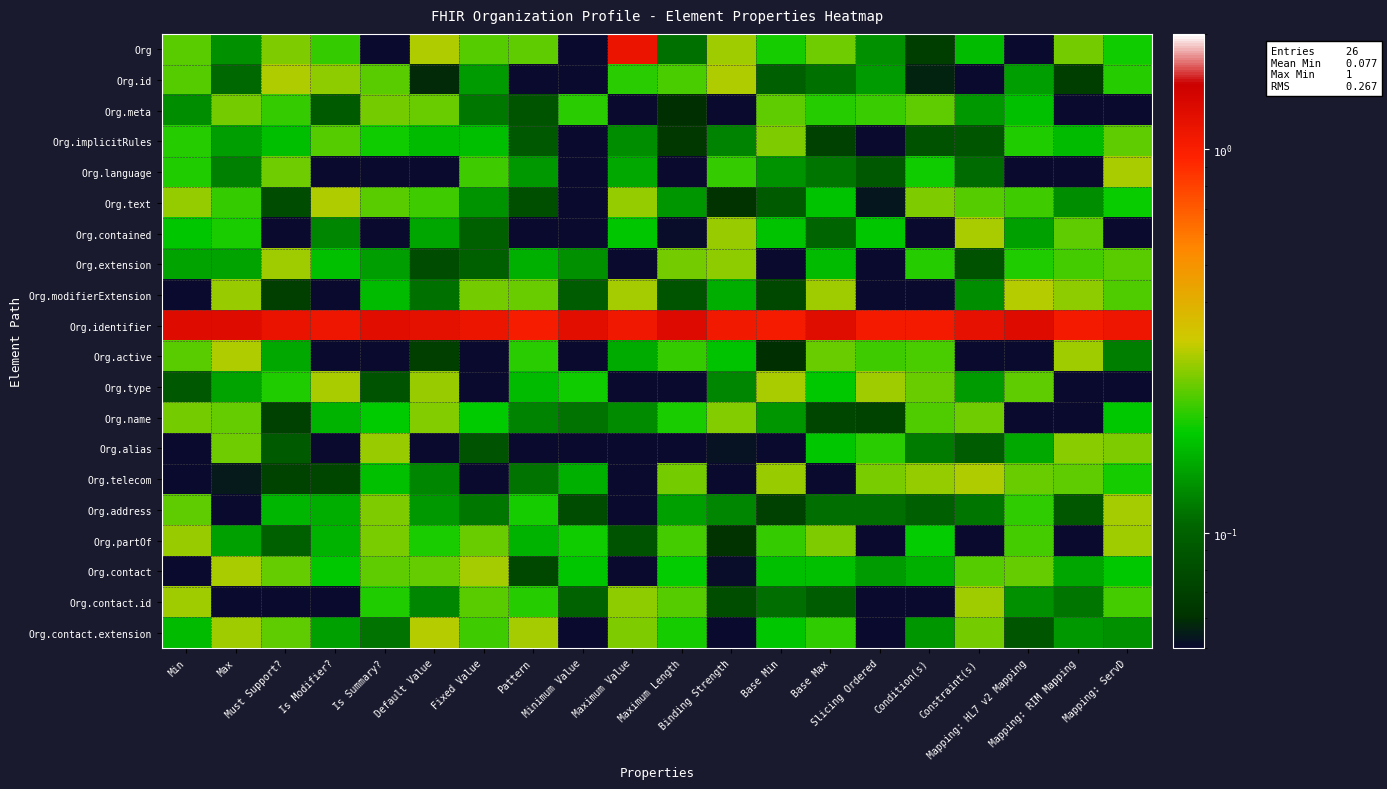

At how many categories does at least one series exceed 0?

20